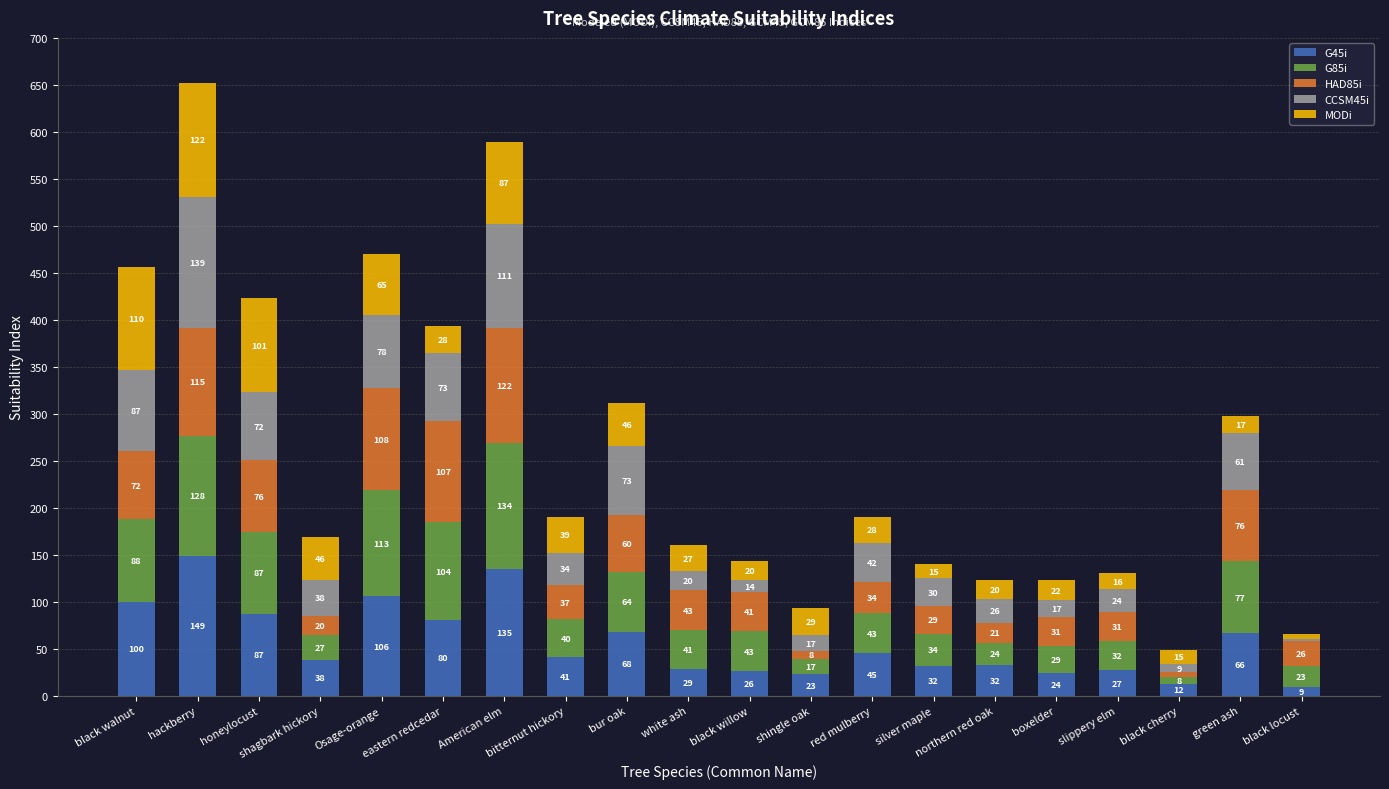

At which category is the sum across all series the highest?

hackberry